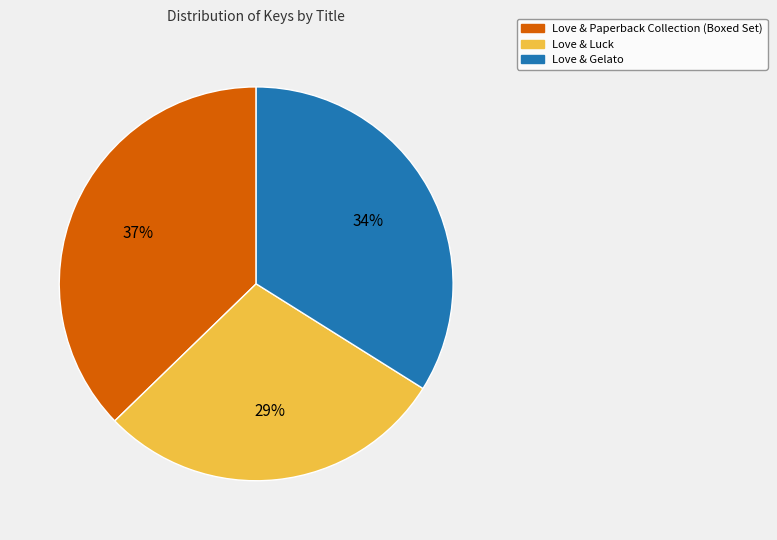

What is the ratio of the value at Love & Luck to the value at Love & Gelato?

0.9